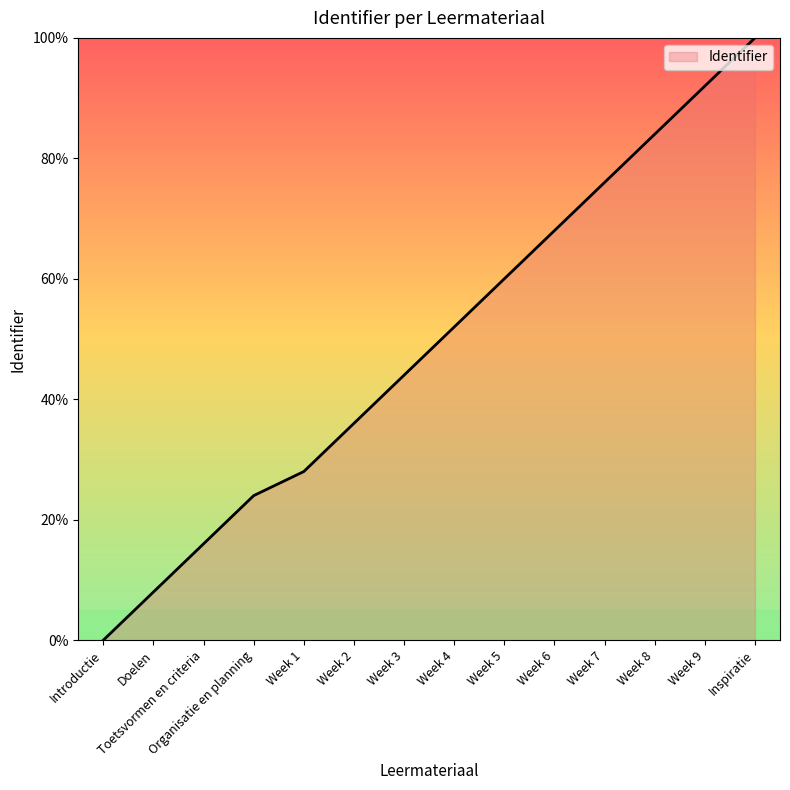

What is the difference between the second highest and second lowest values?

84.0